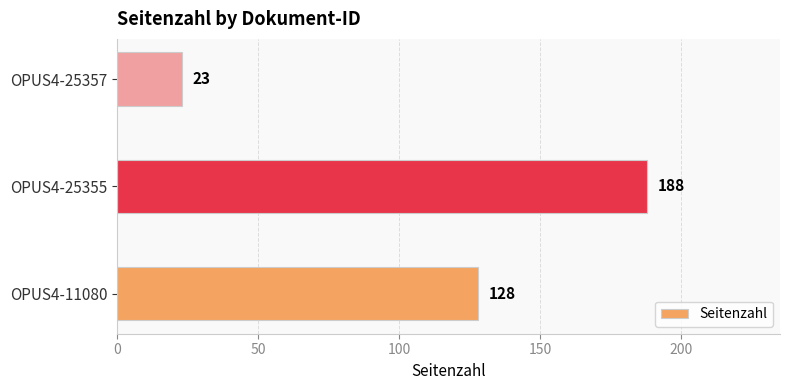

List the labels in order of value, largest first.

OPUS4-25355, OPUS4-11080, OPUS4-25357